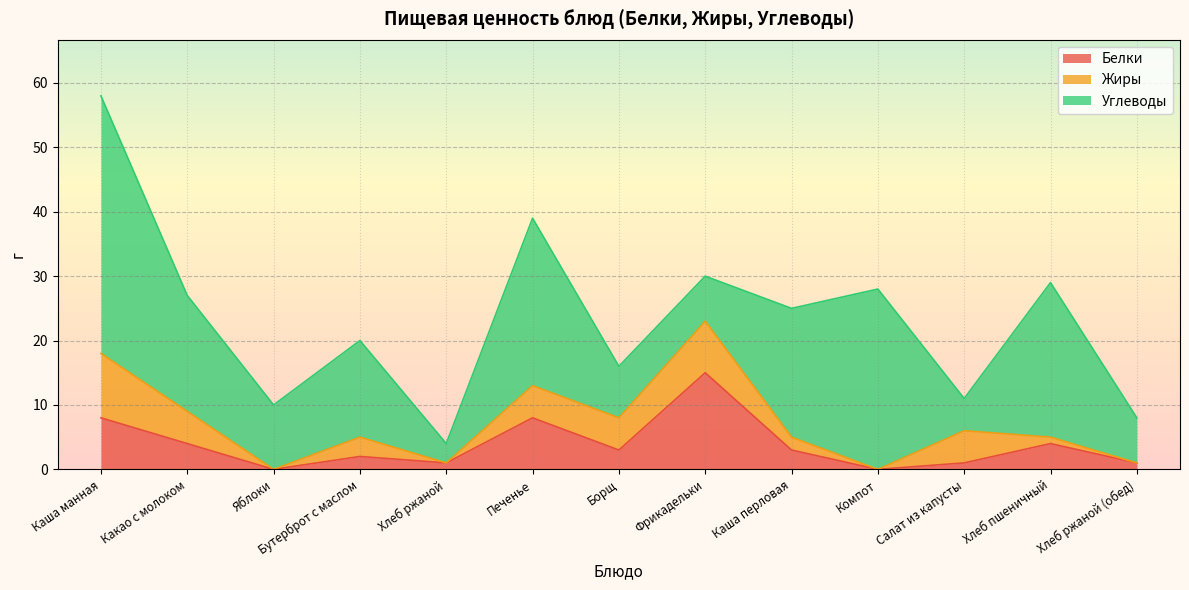

What value does the Углеводы series have at Борщ, to the nearest 5?

10